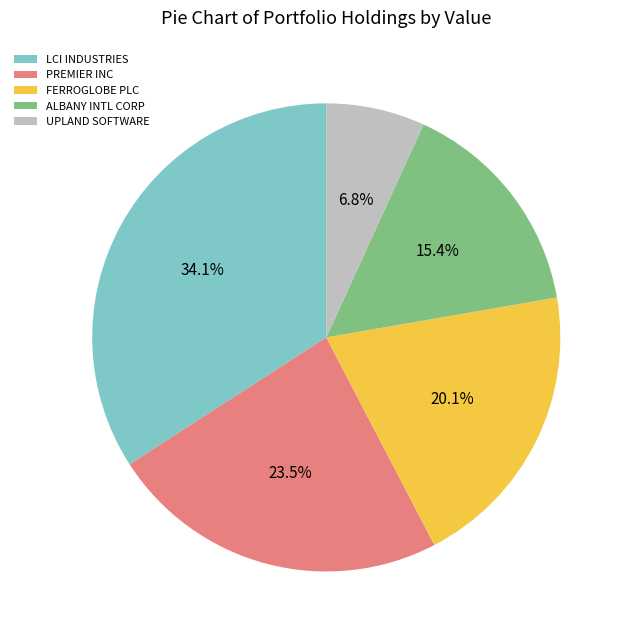

Which category has the smallest portion of the pie?

UPLAND SOFTWARE